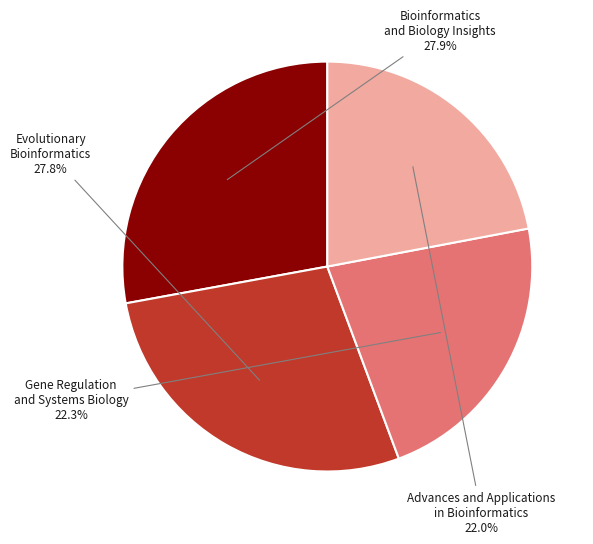

Does any single category account for the majority?

No